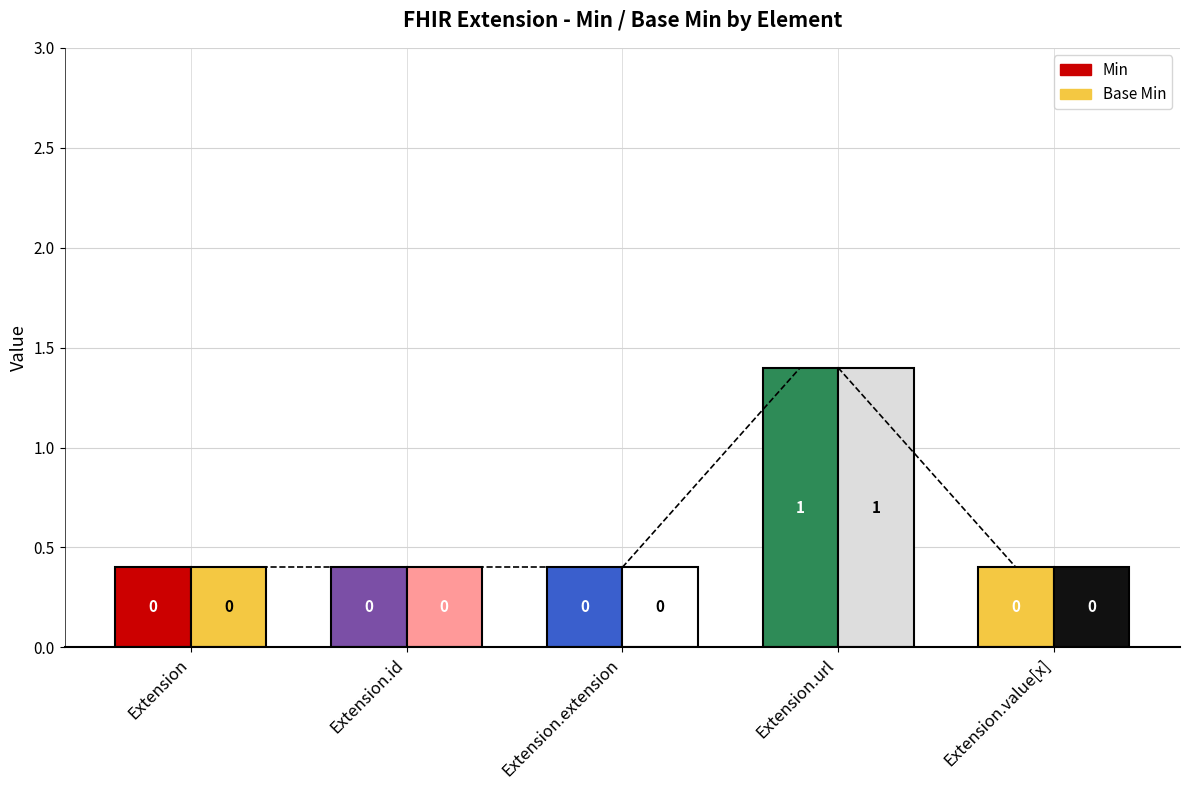

How many positive values does the Min series have?

1